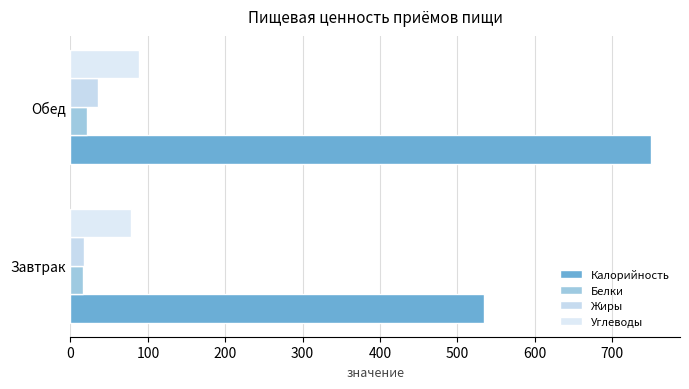

How many series are shown in this chart?

4